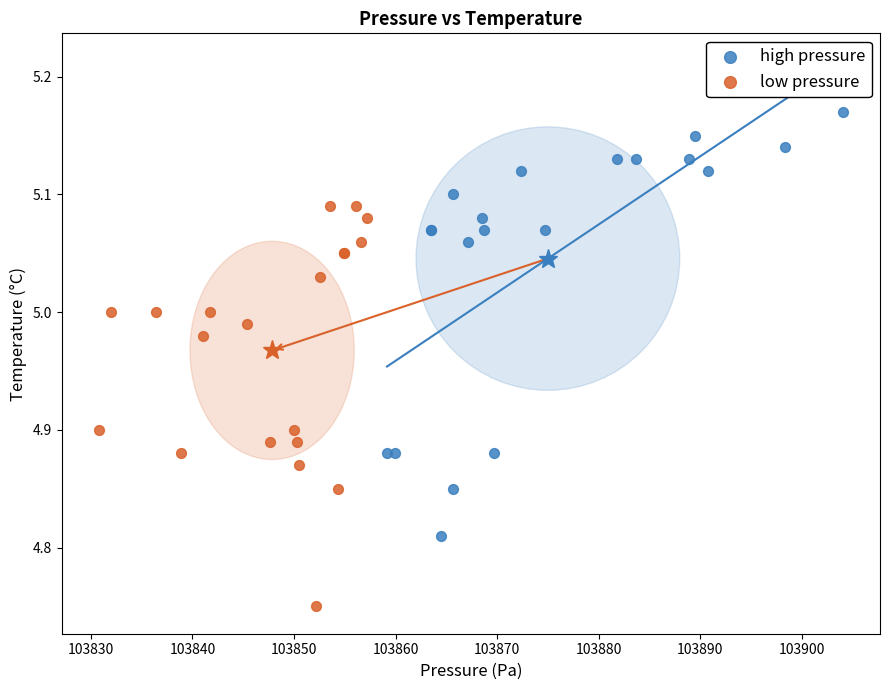

Which series contains the lowest Y value?

low pressure